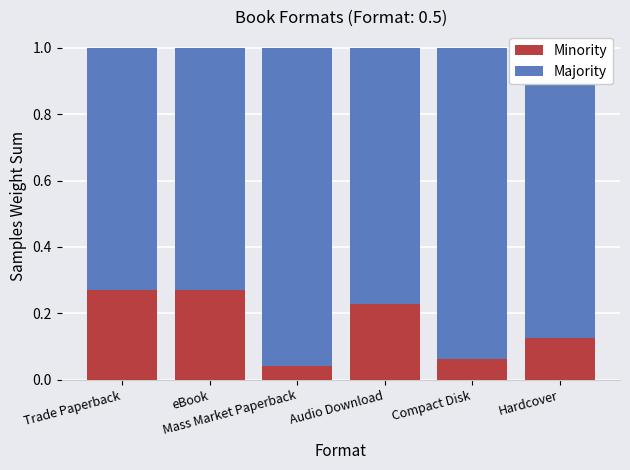

How many Majority values are between 0 and 1?

6